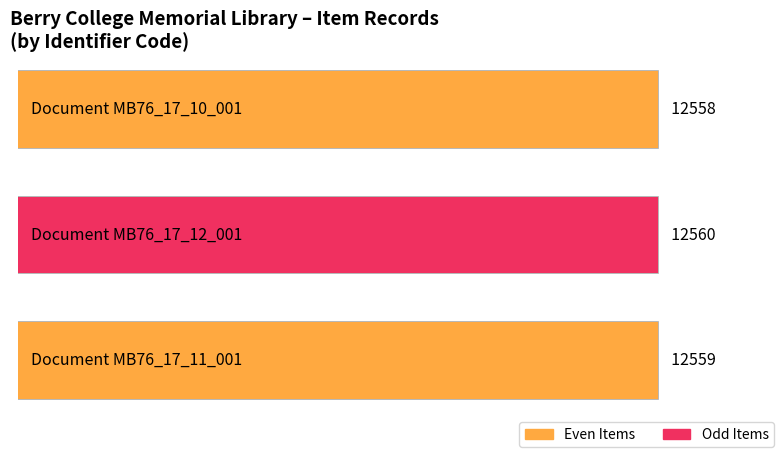

Rank the categories by value from lowest to highest.

MB76_17_10_001, MB76_17_11_001, MB76_17_12_001